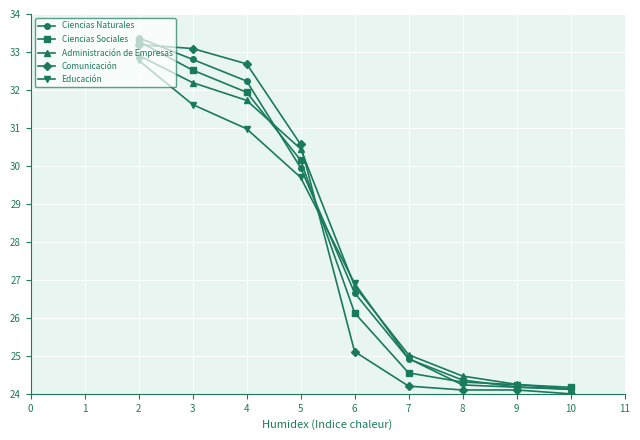

What is the value of the Educación point at the 5th from the left?

26.9